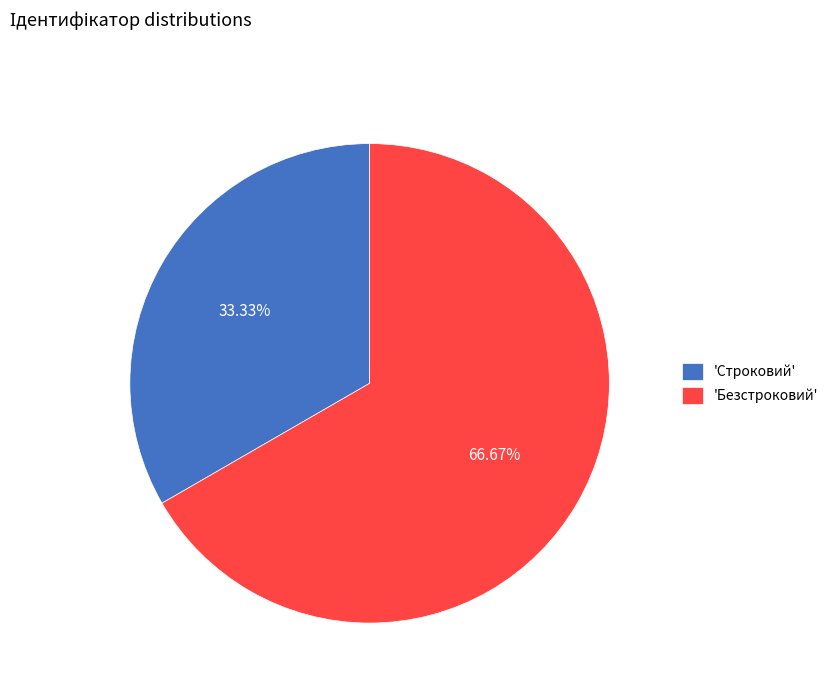

Count the number of slices in the pie.

2